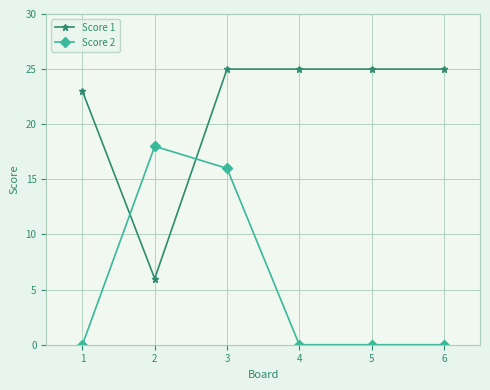

Is it true that Score 2 equals 0 at 5?

True